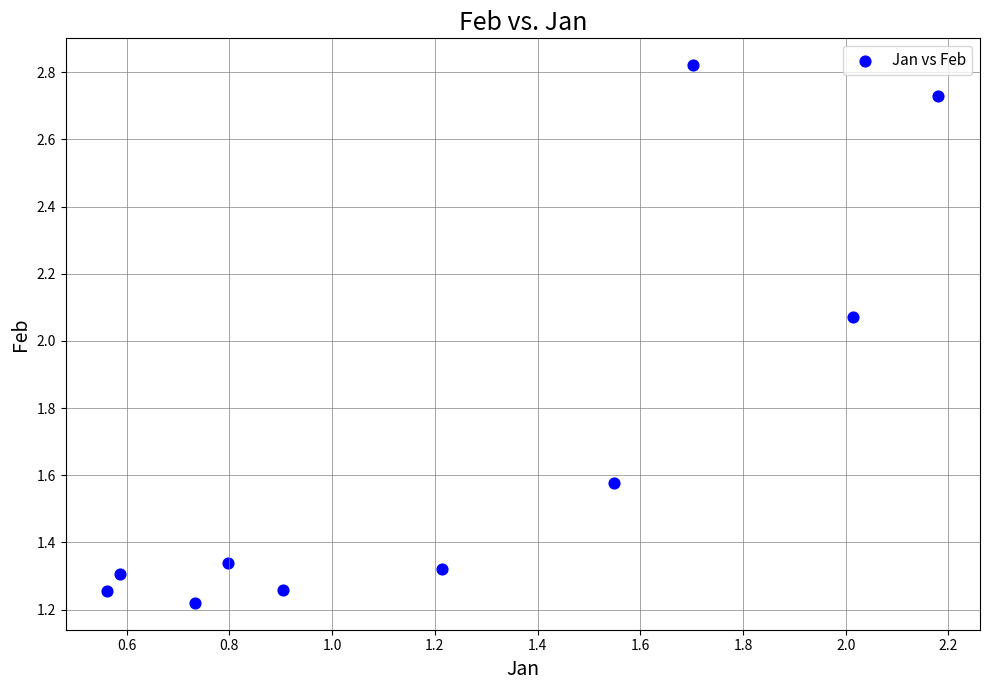

What is the average Y value?

1.7